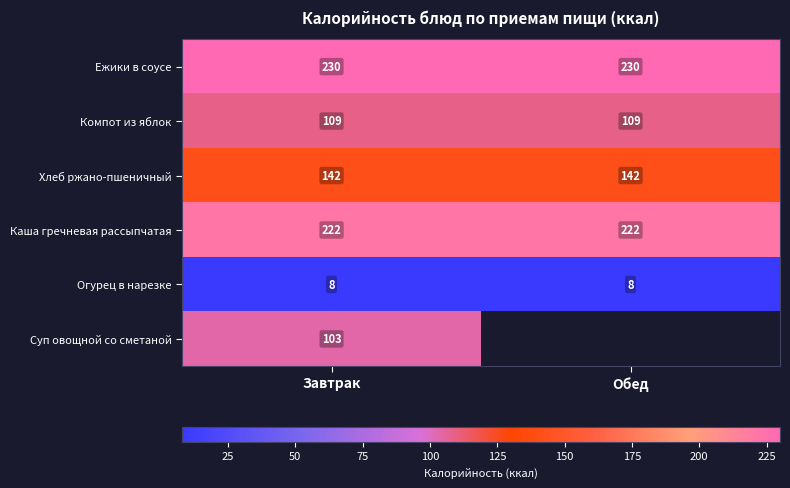

What is the minimum value for Компот из яблок?

109